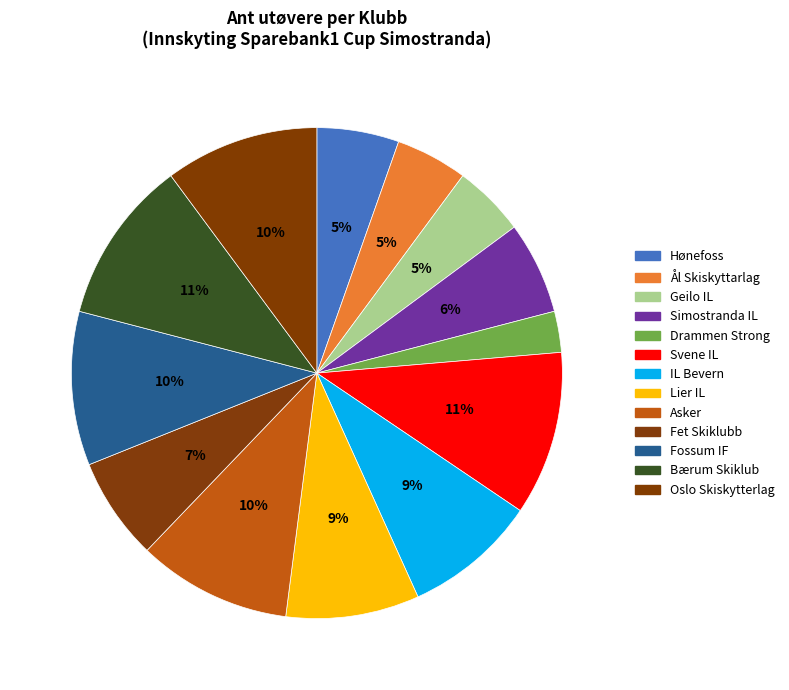

Count the number of slices in the pie.

13